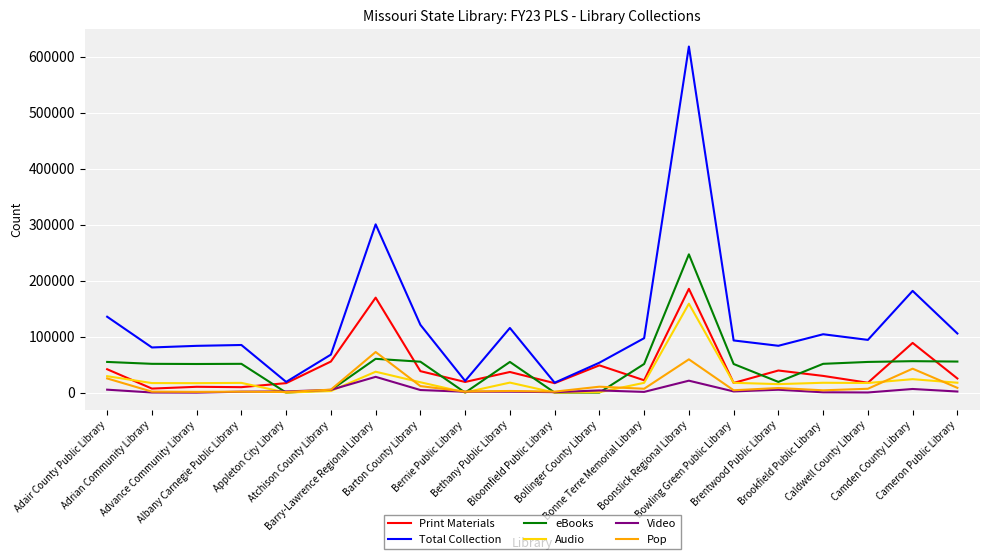

What is the average value of the Total Collection series?

123968